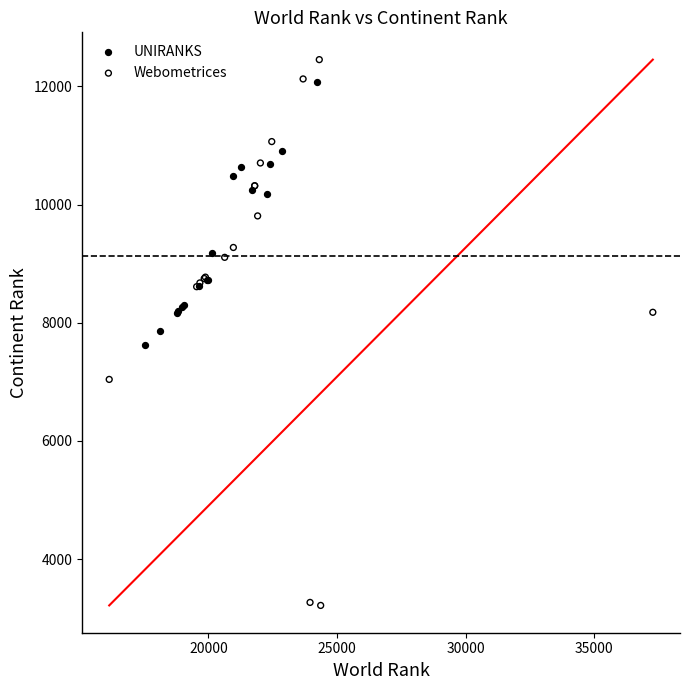

Which series has the widest spread of Y values?

Webometrices